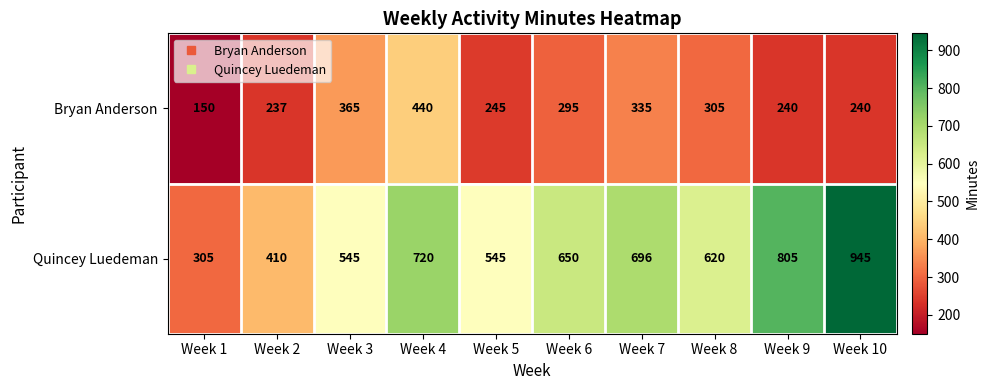

Is the value of Bryan Anderson at Week 10 greater than the value of Quincey Luedeman at Week 10?

No